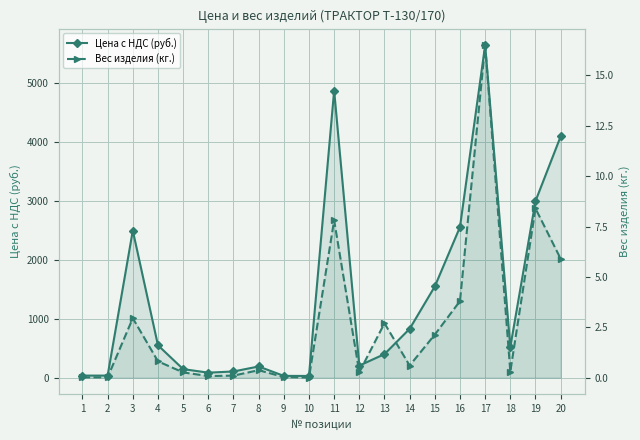

The Вес изделия (кг.) series shows 21.6 at 17. True or false?

False